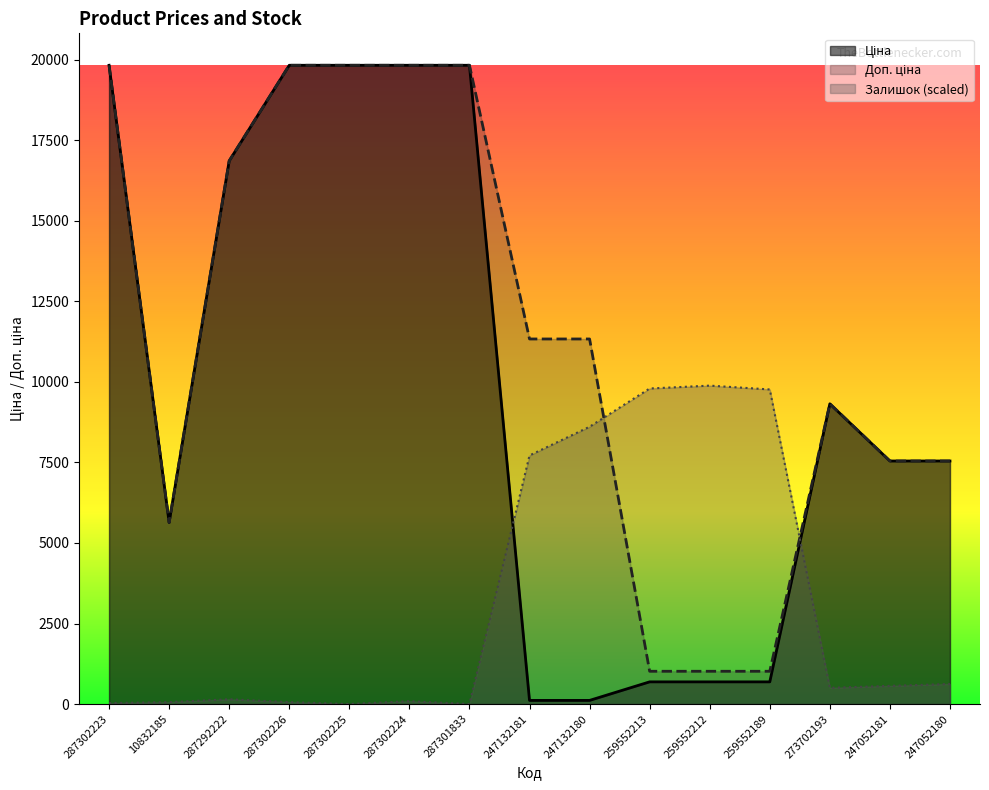

Is it true that Ціна equals 113.3 at 247132181?

True